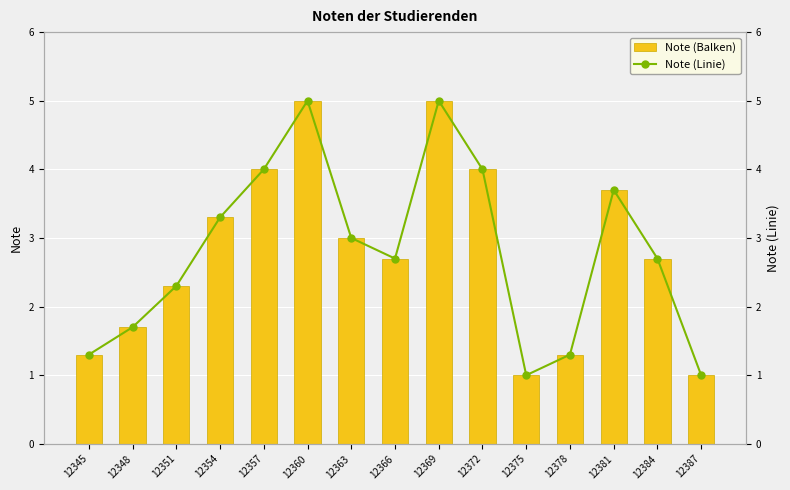

Count the number of data series in this chart.

2